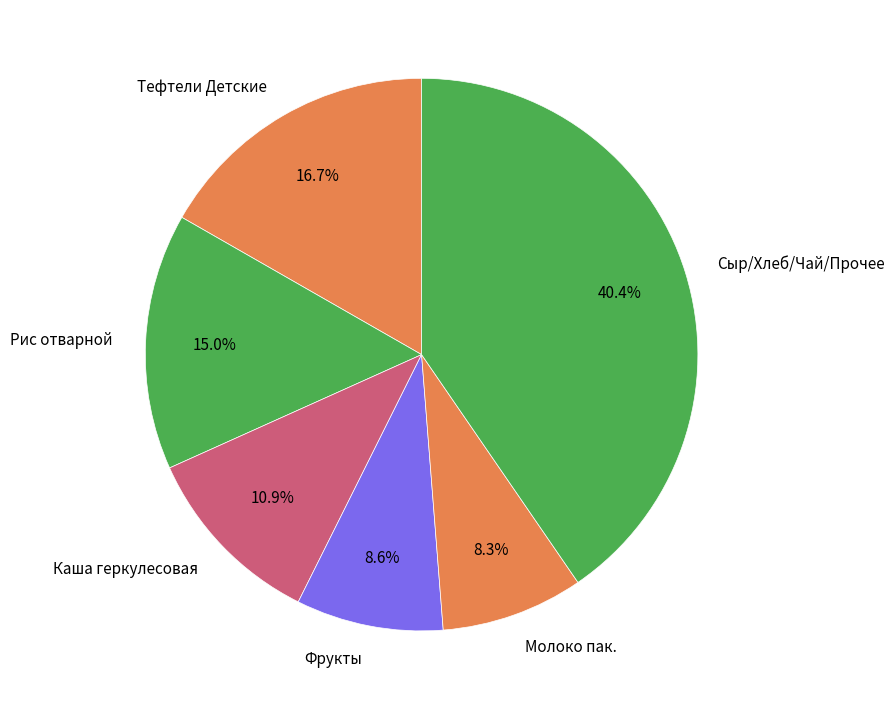

Which has a higher value, Сыр/Хлеб/Чай/Прочее or Рис отварной?

Сыр/Хлеб/Чай/Прочее